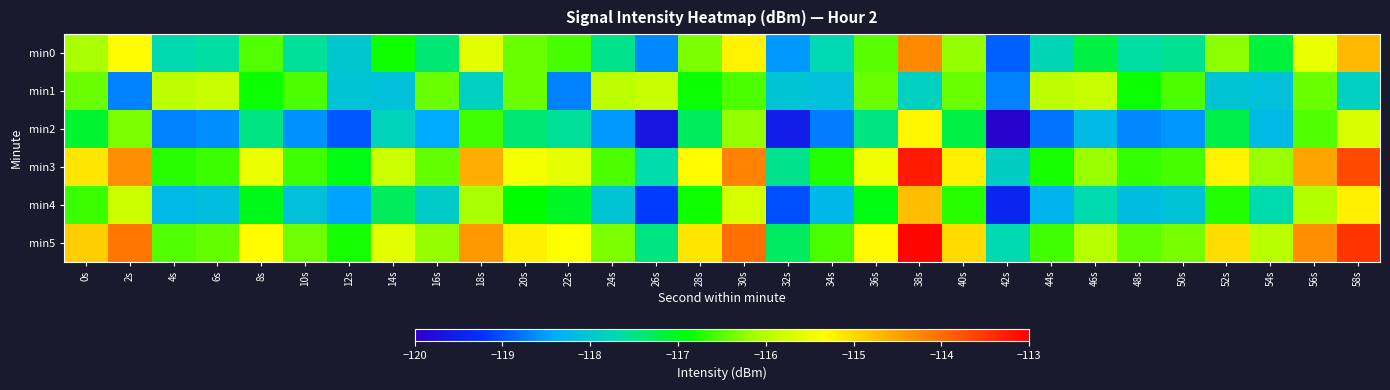

Reading left to right, list all the values displayed in this chart.

min0: 0s=-116.1	2s=-115.3	4s=-117.7	6s=-117.6	8s=-116.5	10s=-117.6	12s=-118.0	14s=-116.8	16s=-117.4	18s=-115.6	20s=-116.4	22s=-116.6	24s=-117.5	26s=-118.7	28s=-116.3	30s=-115.2	32s=-118.5	34s=-117.7	36s=-116.5	38s=-114.3	40s=-116.2	42s=-118.9	44s=-117.8	46s=-117.2	48s=-117.6	50s=-117.6	52s=-116.2	54s=-117.2	56s=-115.5	58s=-114.7
min1: 0s=-116.4	2s=-118.7	4s=-115.9	6s=-115.8	8s=-116.8	10s=-116.5	12s=-118.1	14s=-118.1	16s=-116.4	18s=-117.9	20s=-116.4	22s=-118.7	24s=-115.9	26s=-115.8	28s=-116.8	30s=-116.5	32s=-118.1	34s=-118.1	36s=-116.4	38s=-117.9	40s=-116.4	42s=-118.7	44s=-115.9	46s=-115.8	48s=-116.8	50s=-116.5	52s=-118.1	54s=-118.1	56s=-116.4	58s=-117.9
min2: 0s=-117.1	2s=-116.3	4s=-118.7	6s=-118.6	8s=-117.5	10s=-118.6	12s=-119.0	14s=-117.8	16s=-118.4	18s=-116.6	20s=-117.4	22s=-117.6	24s=-118.5	26s=-119.7	28s=-117.3	30s=-116.2	32s=-119.5	34s=-118.7	36s=-117.5	38s=-115.3	40s=-117.2	42s=-119.9	44s=-118.8	46s=-118.2	48s=-118.6	50s=-118.6	52s=-117.2	54s=-118.2	56s=-116.5	58s=-115.7
min3: 0s=-115.1	2s=-114.3	4s=-116.7	6s=-116.6	8s=-115.5	10s=-116.6	12s=-117.0	14s=-115.8	16s=-116.4	18s=-114.6	20s=-115.4	22s=-115.6	24s=-116.5	26s=-117.7	28s=-115.3	30s=-114.2	32s=-117.5	34s=-116.7	36s=-115.5	38s=-113.3	40s=-115.2	42s=-117.9	44s=-116.8	46s=-116.2	48s=-116.6	50s=-116.6	52s=-115.2	54s=-116.2	56s=-114.5	58s=-113.7
min4: 0s=-116.6	2s=-115.8	4s=-118.2	6s=-118.1	8s=-117.0	10s=-118.1	12s=-118.5	14s=-117.3	16s=-117.9	18s=-116.1	20s=-116.9	22s=-117.1	24s=-118.0	26s=-119.2	28s=-116.8	30s=-115.7	32s=-119.0	34s=-118.2	36s=-117.0	38s=-114.8	40s=-116.7	42s=-119.4	44s=-118.3	46s=-117.7	48s=-118.1	50s=-118.1	52s=-116.7	54s=-117.7	56s=-116.0	58s=-115.2
min5: 0s=-114.9	2s=-114.1	4s=-116.5	6s=-116.4	8s=-115.3	10s=-116.4	12s=-116.8	14s=-115.6	16s=-116.2	18s=-114.4	20s=-115.2	22s=-115.4	24s=-116.3	26s=-117.5	28s=-115.1	30s=-114.0	32s=-117.3	34s=-116.5	36s=-115.3	38s=-113.1	40s=-115.0	42s=-117.7	44s=-116.6	46s=-116.0	48s=-116.4	50s=-116.4	52s=-115.0	54s=-116.0	56s=-114.3	58s=-113.5